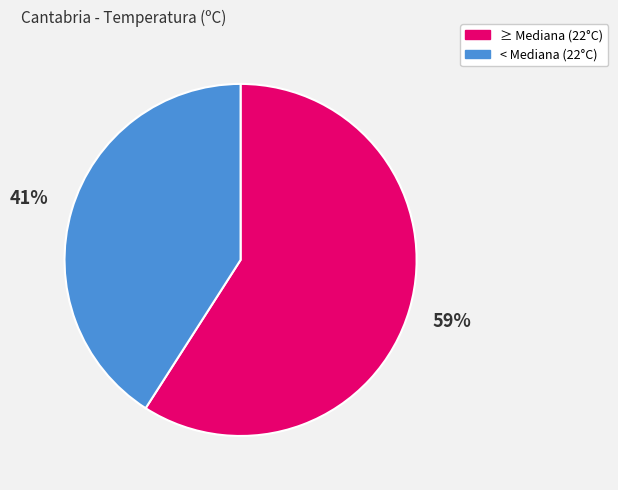

Does any single category account for the majority?

Yes